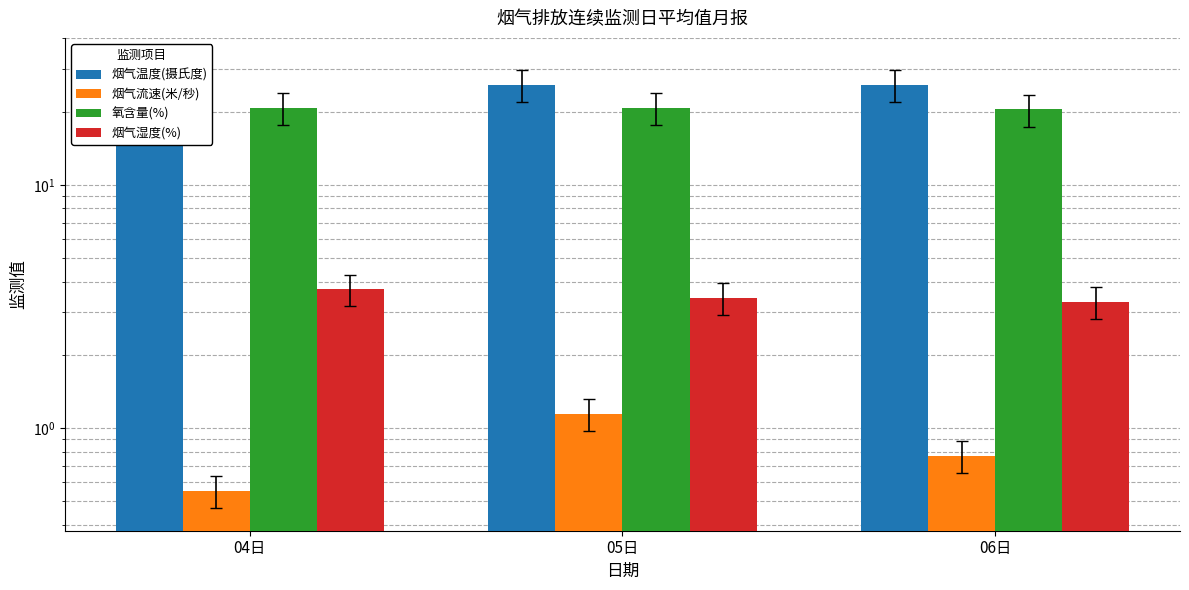

Reading left to right, extract all data points from this chart.

烟气温度(摄氏度): 28.3	25.8	25.7
烟气流速(米/秒): 0.6	1.1	0.8
氧含量(%): 20.7	20.7	20.4
烟气湿度(%): 3.7	3.4	3.3